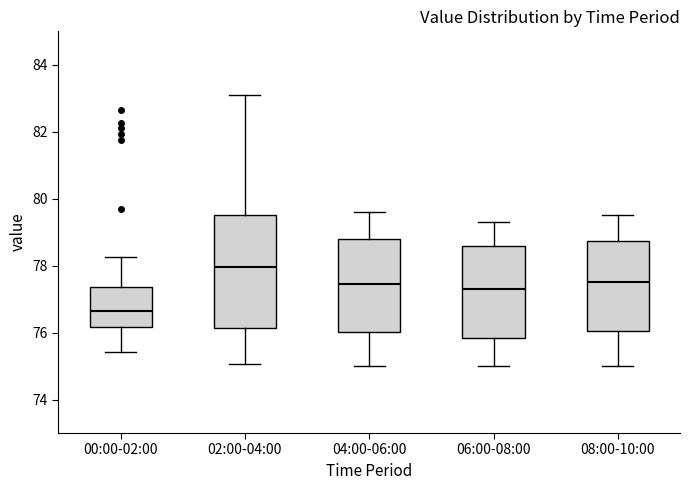

Which box's median line is the highest?

02:00-04:00